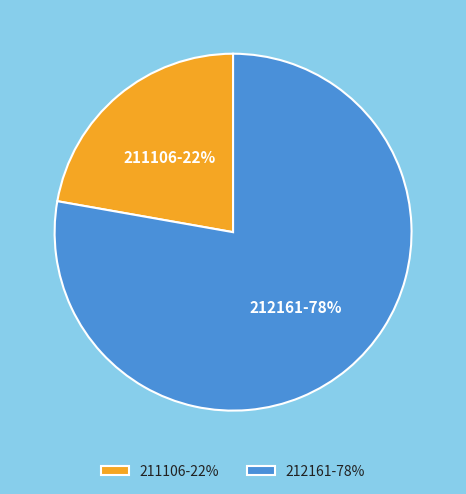

Which has a higher value, 211106-22% or 212161-78%?

212161-78%